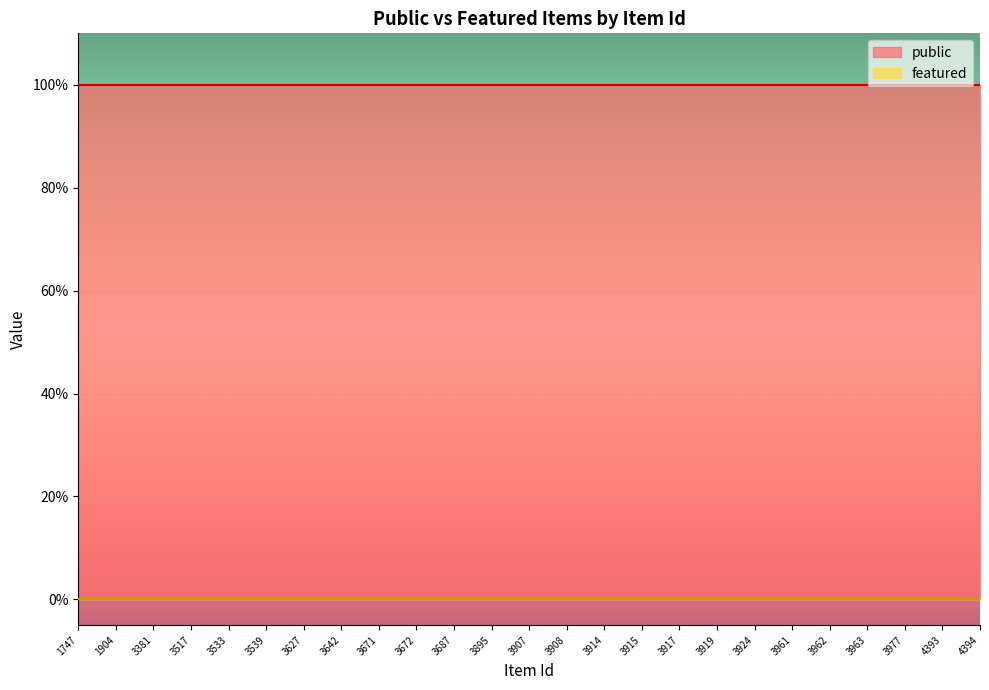

At which category does the chart reach its minimum across all series?

1747